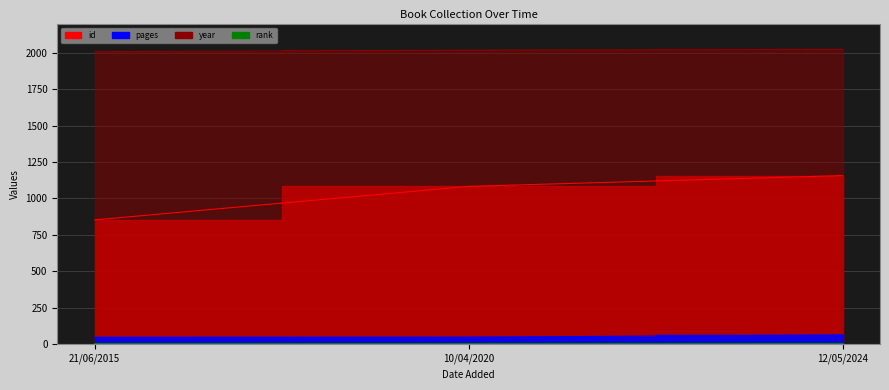

Reading left to right, extract all data points from this chart.

id: 853	1083	1157
pages: 47	48	64
year: 2007	2017	2023